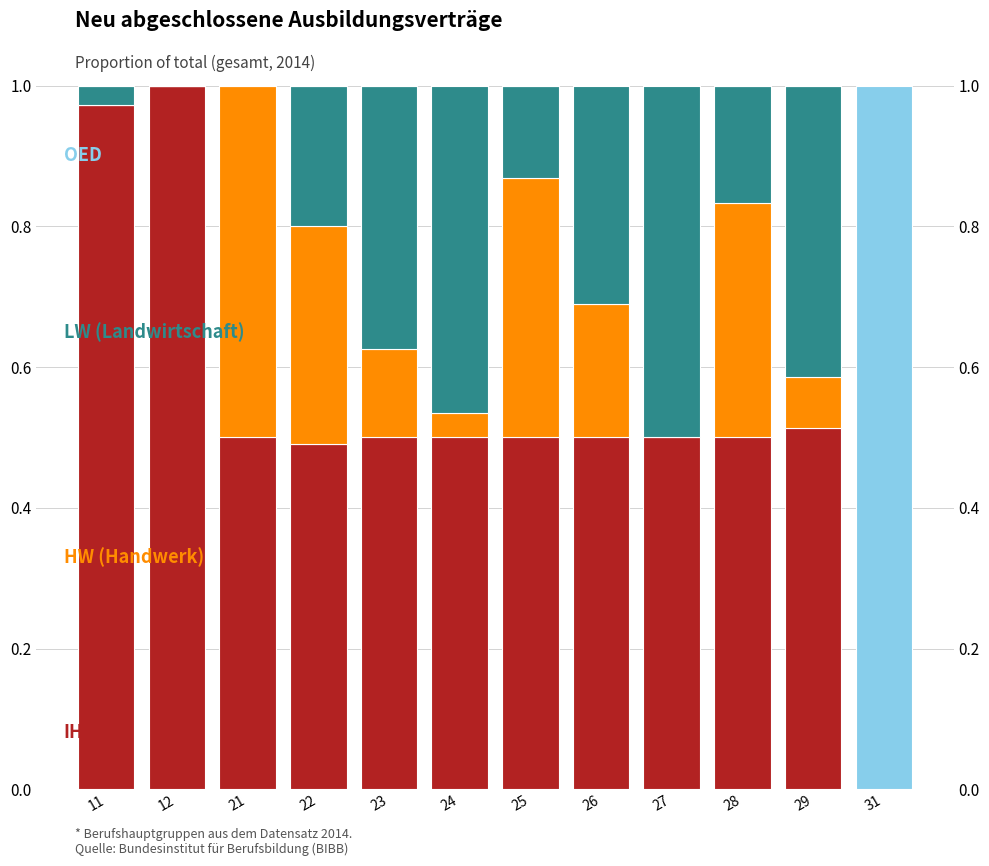

Count the number of data series in this chart.

4